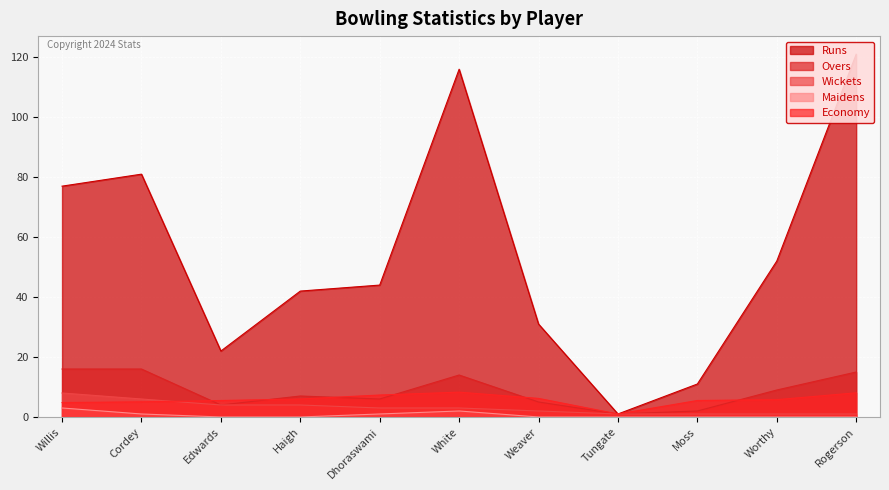

How many Maidens values are between 0 and 1?

9